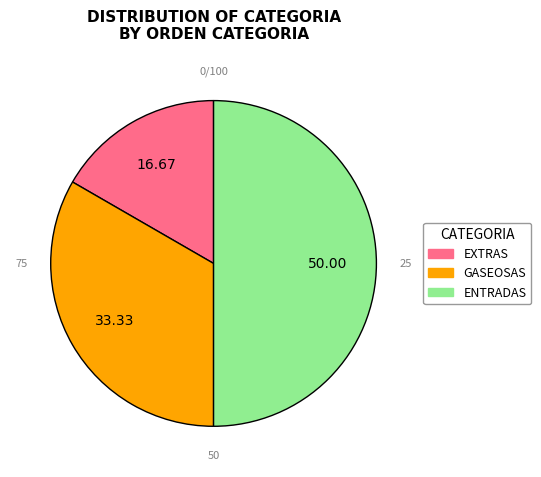

Rank the categories by value from lowest to highest.

EXTRAS, GASEOSAS, ENTRADAS